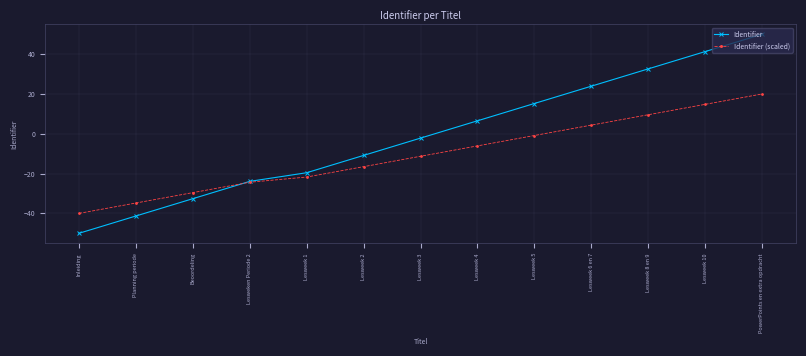

True or false: Identifier (scaled) has a value of -21.7 at Lesweek 1.

True